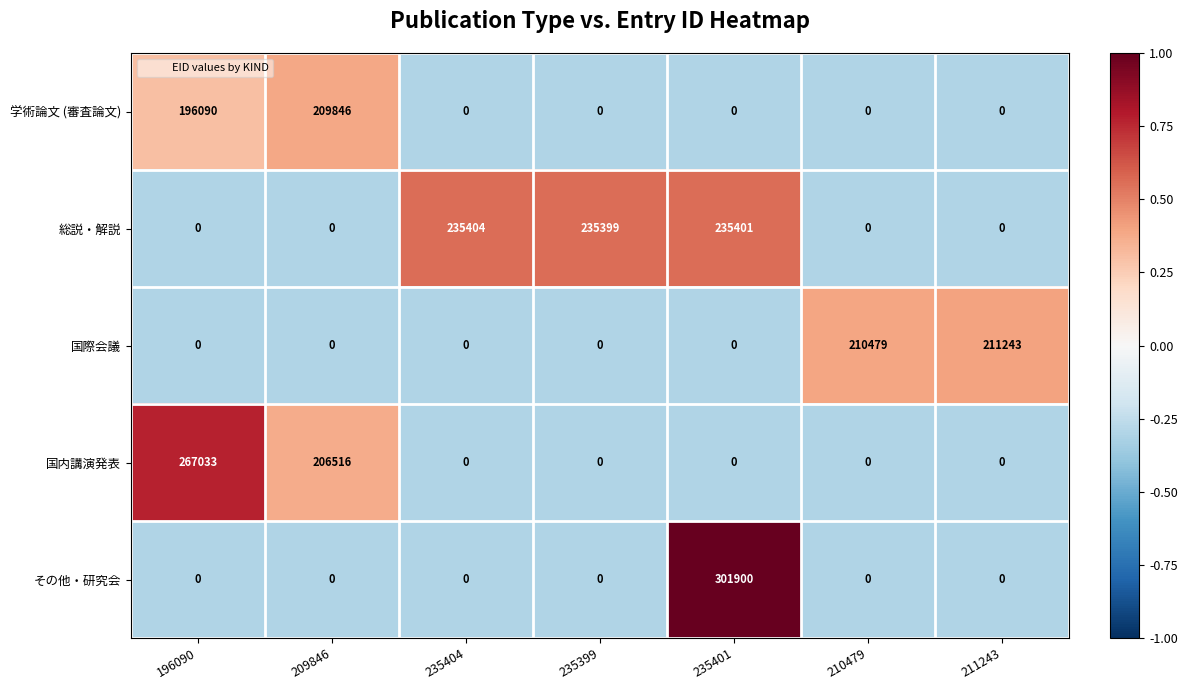

What is the sum of the その他・研究会 values at 210479 and 235401?

301900